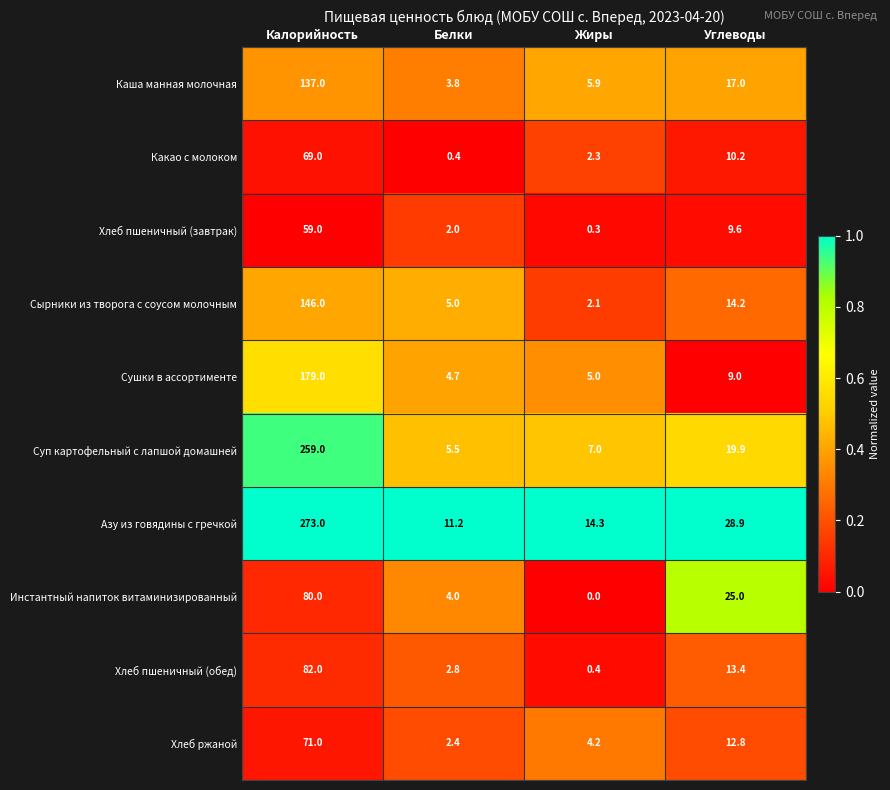

Which series has the largest range (max minus min)?

Азу из говядины с гречкой